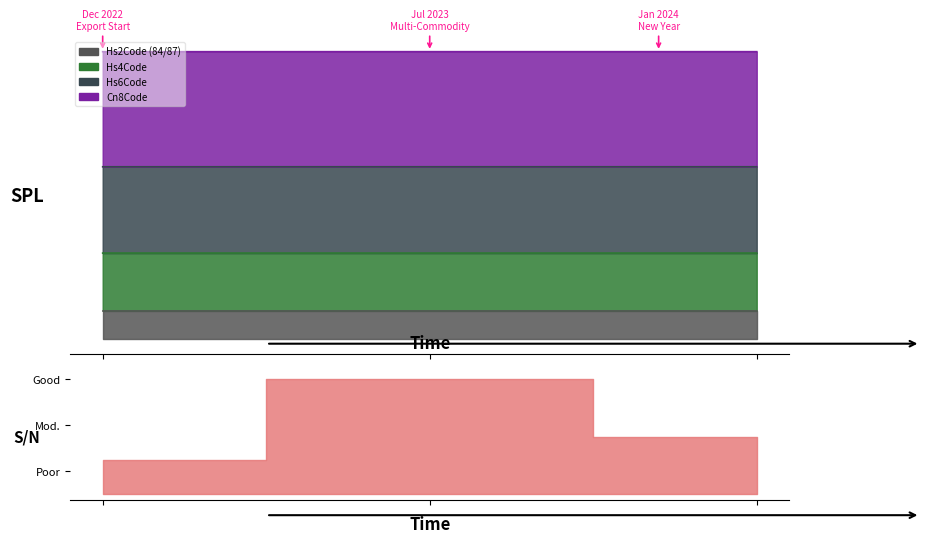

At how many categories does at least one series exceed 9?

3